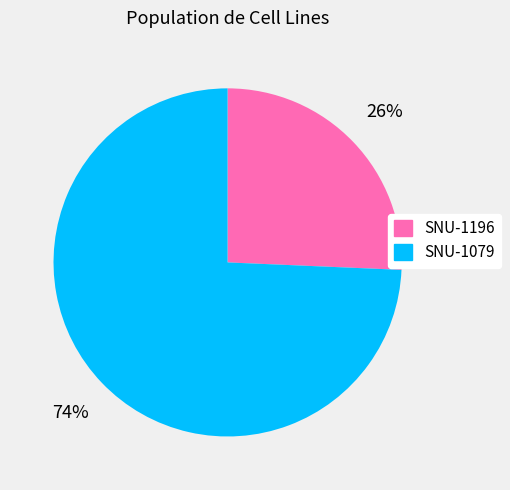

True or false: SNU-1079 accounts for 74% of the total.

True